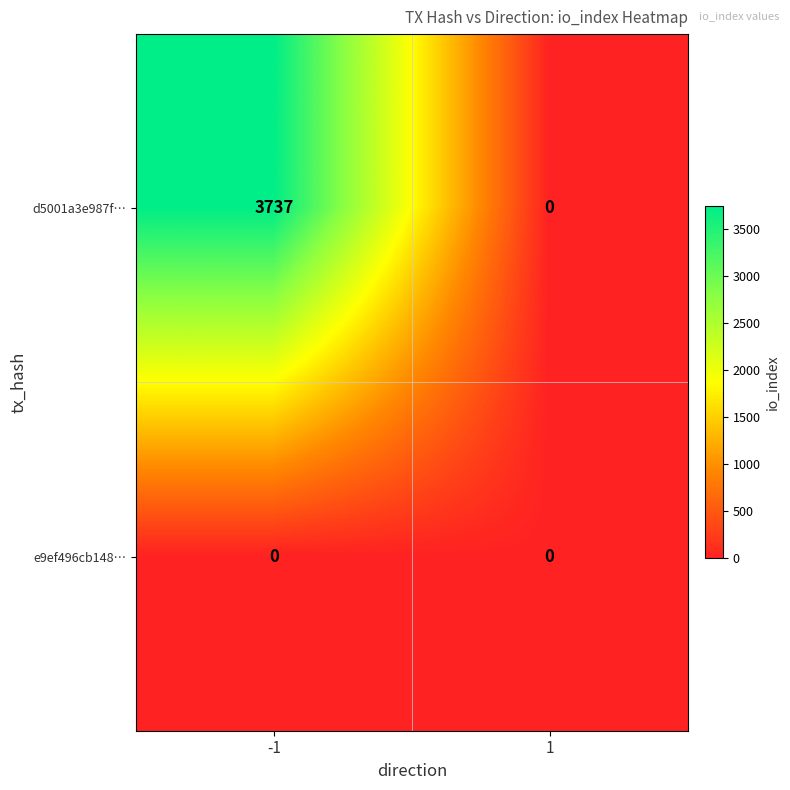

Which series has the largest total across all categories?

d5001a3e987f…